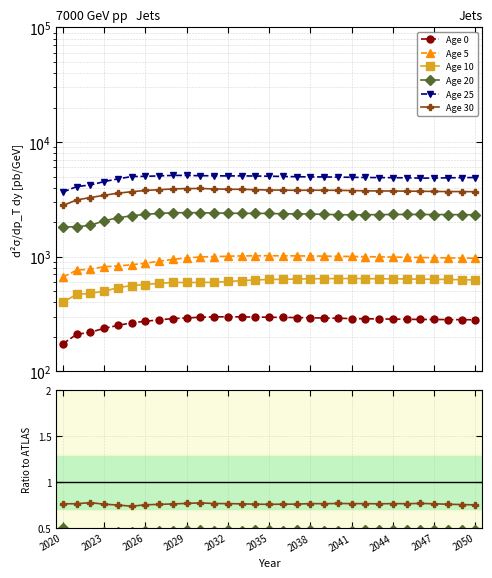

How many interior local peaks does the Age 25 series have?

3